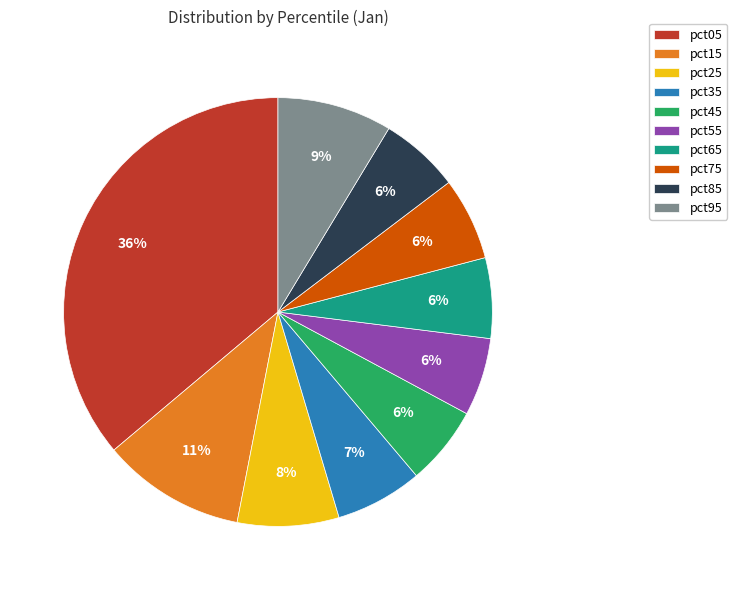

Which slice is the largest?

pct05